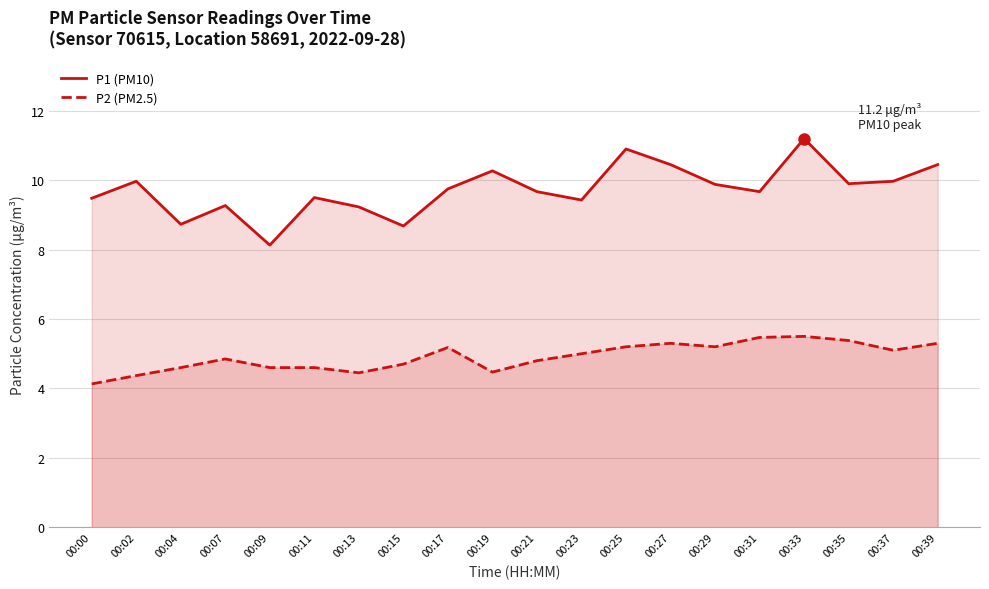

Which category has the highest value across all series?

00:33